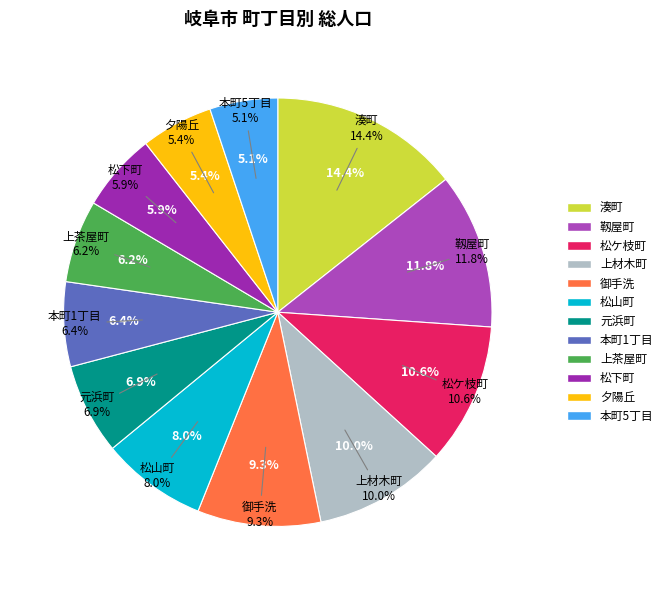

Is 上材木町 the majority of the pie?

No